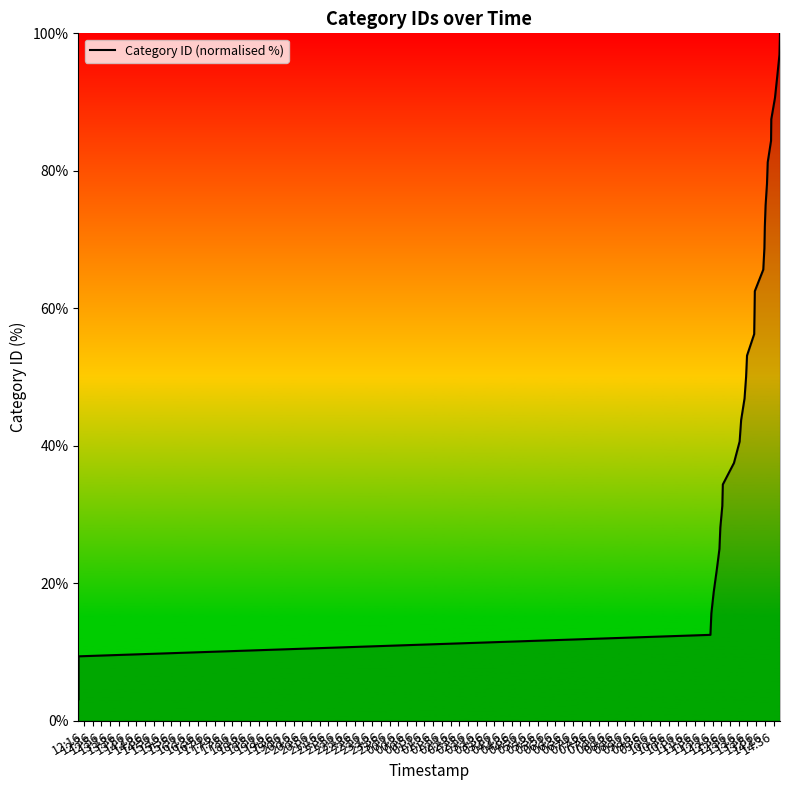

What is the approximate value at 20:56?

84.4